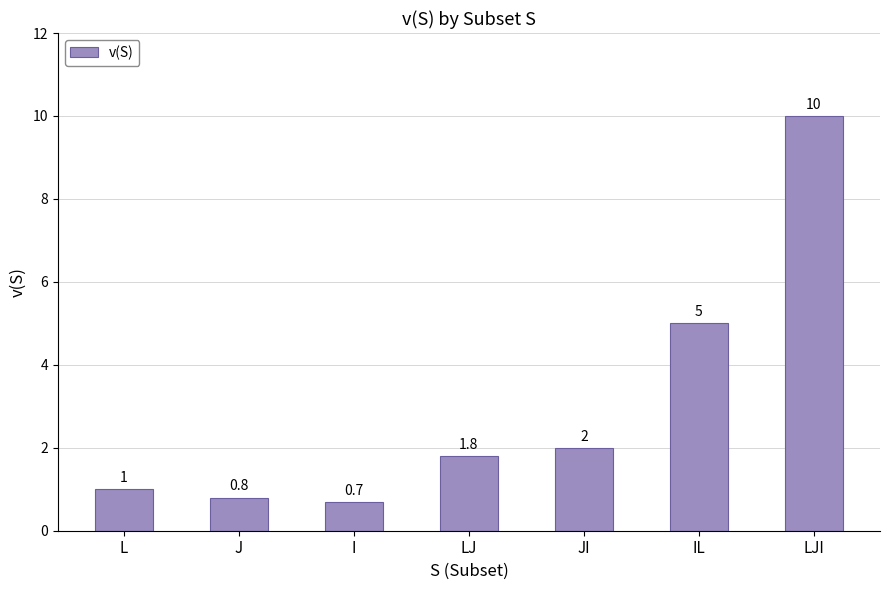

What is the difference between the second highest and second lowest values?

4.2